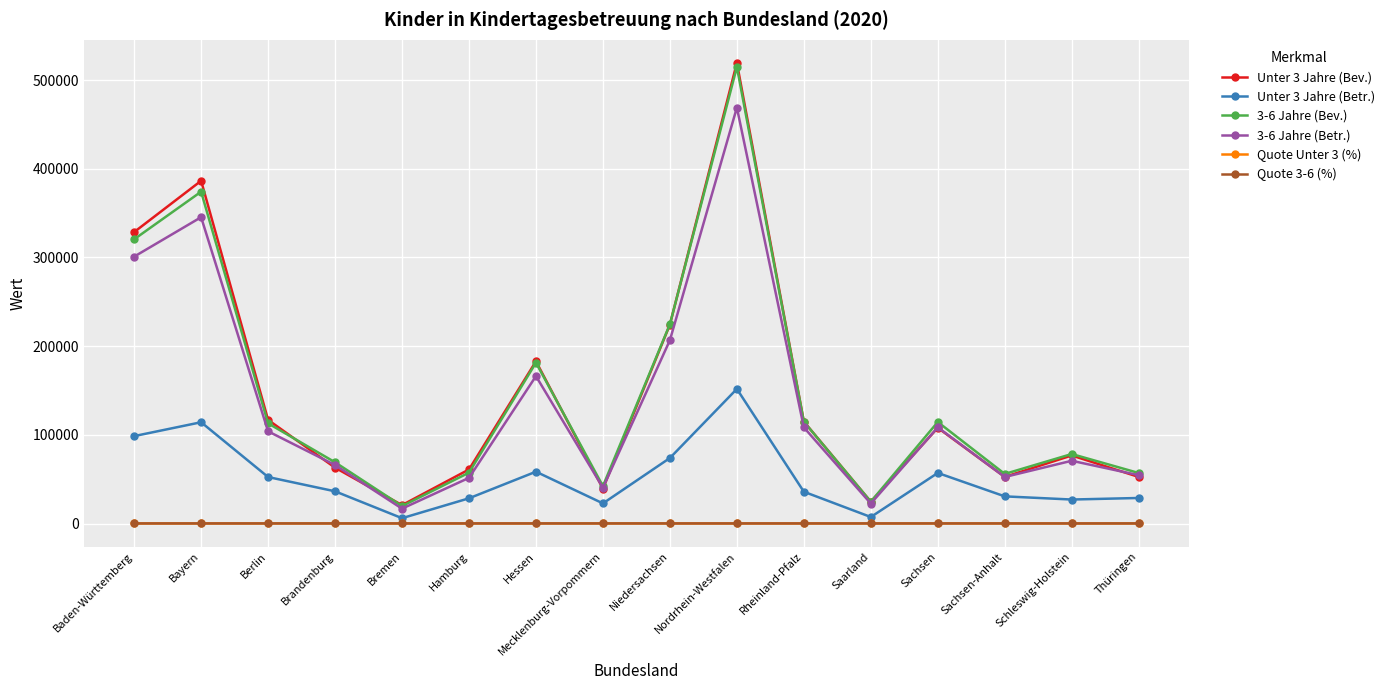

What is the highest value of the 3-6 Jahre (Betr.) series?

468948.0